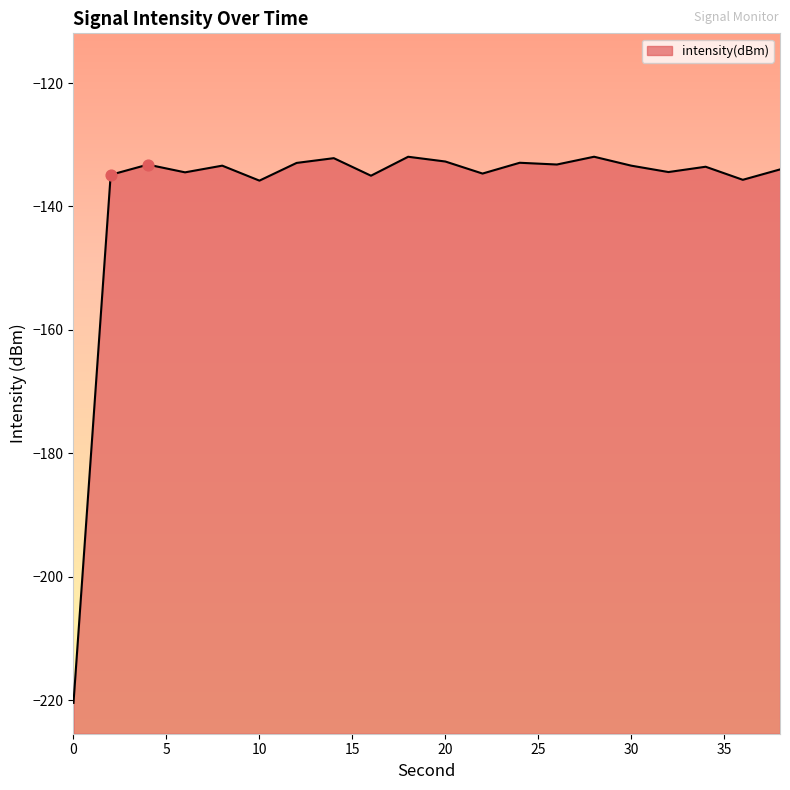

What is the change in value from 12 to 20?

+0.2